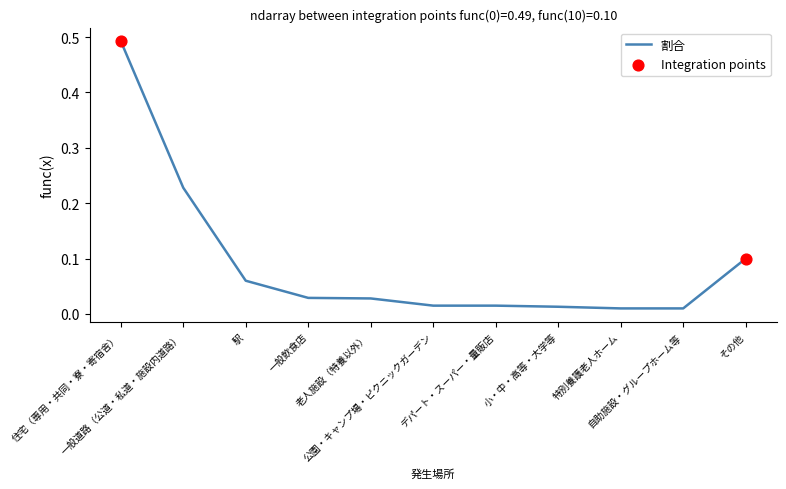

What is the change in value from 一般道路（公道・私道・施設内道路） to 駅?

-0.2